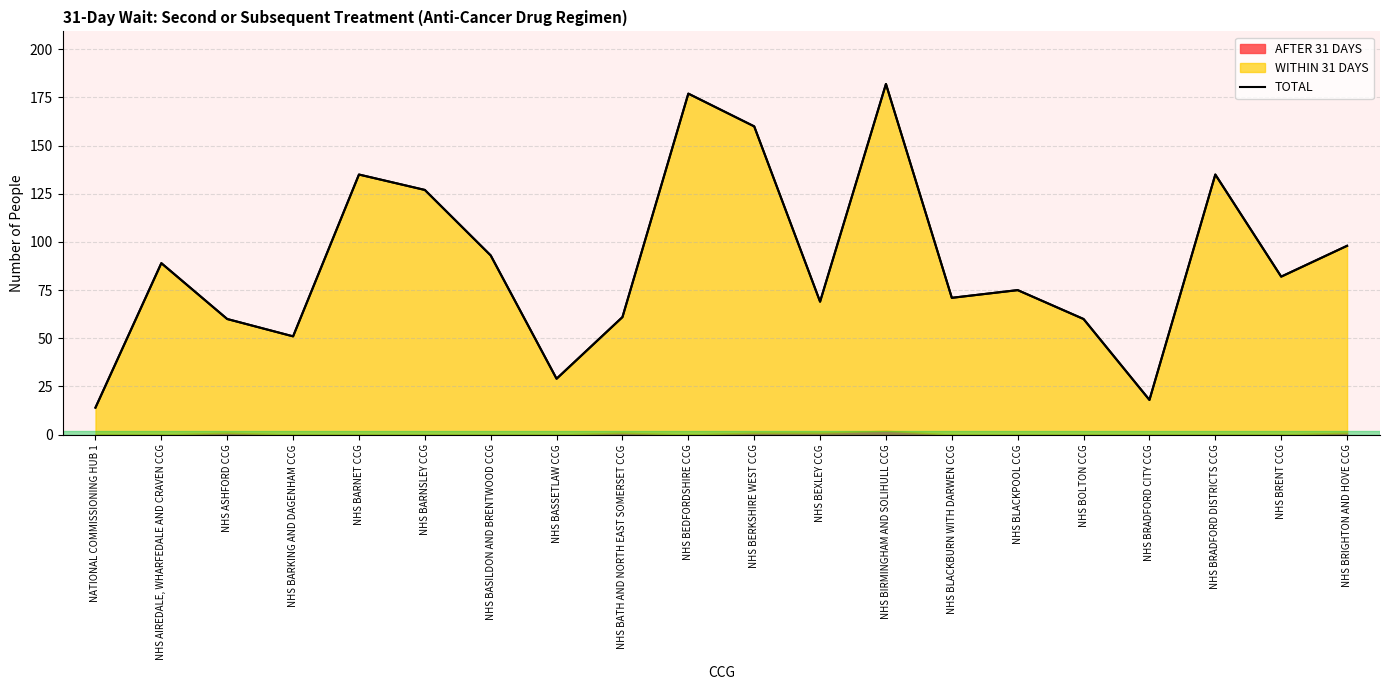

What is the label of the 14th point from the left?

NHS BLACKBURN WITH DARWEN CCG